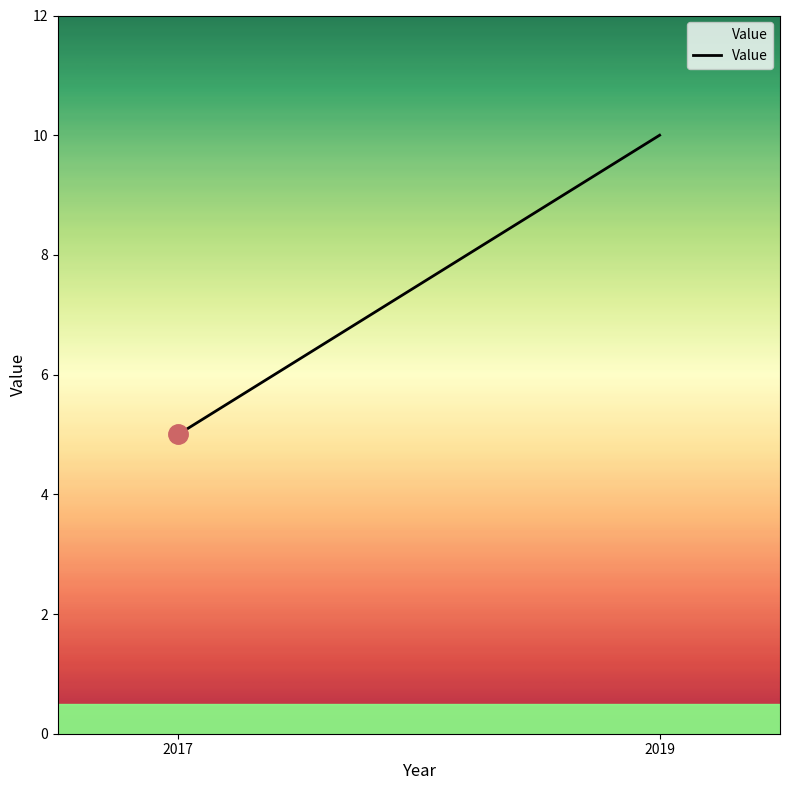

Which category has the highest value across all series?

2019